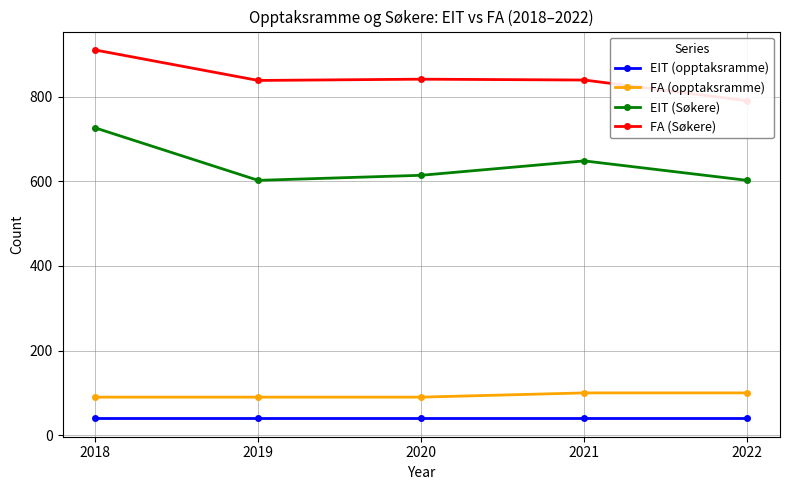

Which has a higher value, 2022 or 2019?

2022